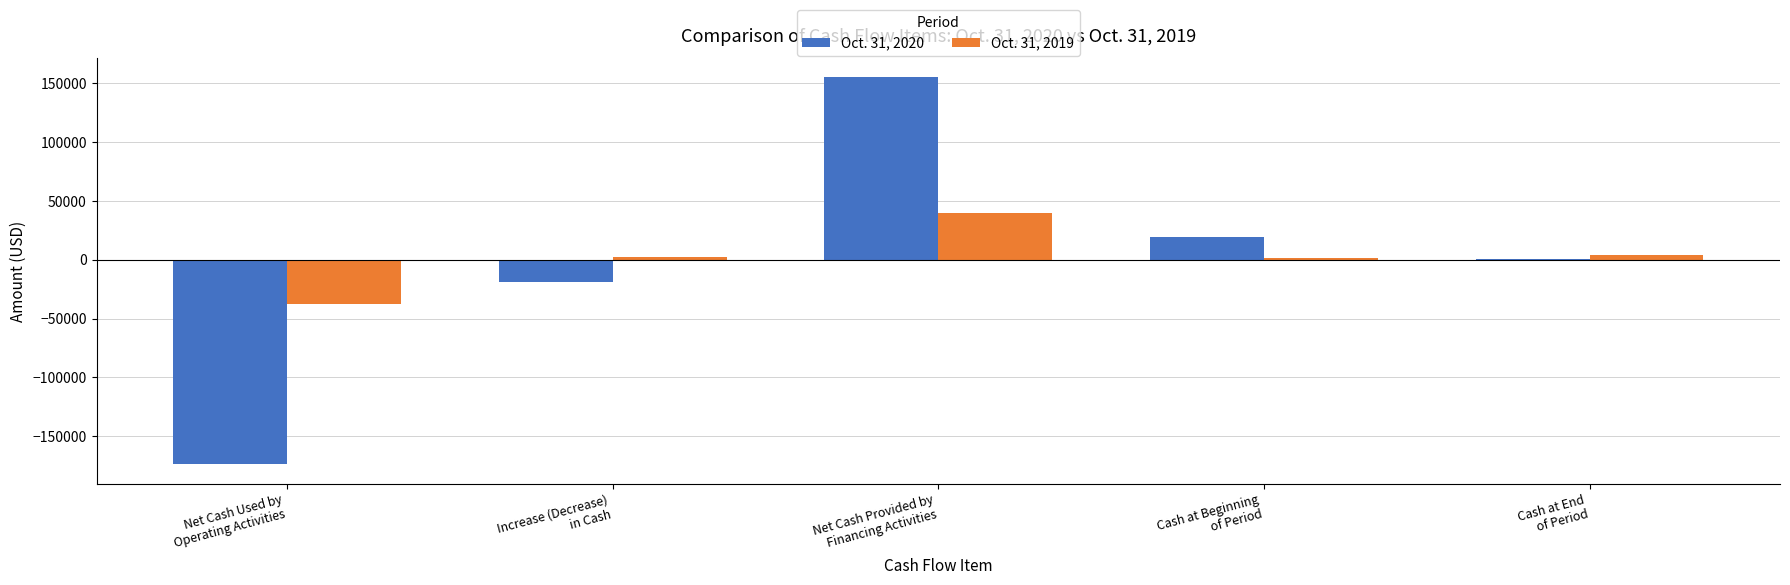

What is the sum of all Oct. 31, 2020 values?

-17180